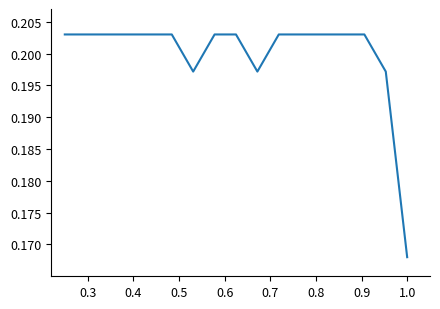

What is the value of the 16th point from the left?

0.2